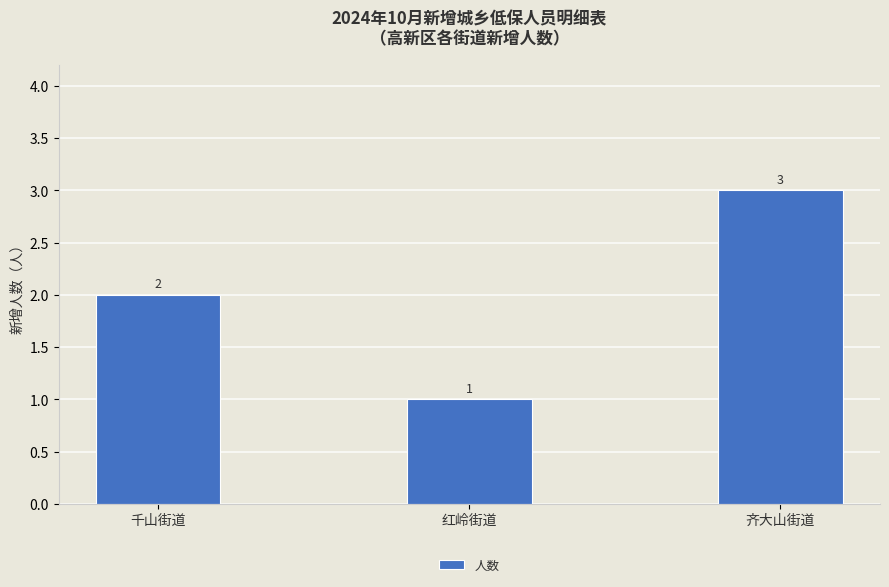

Which category has the lowest value across all series?

红岭街道